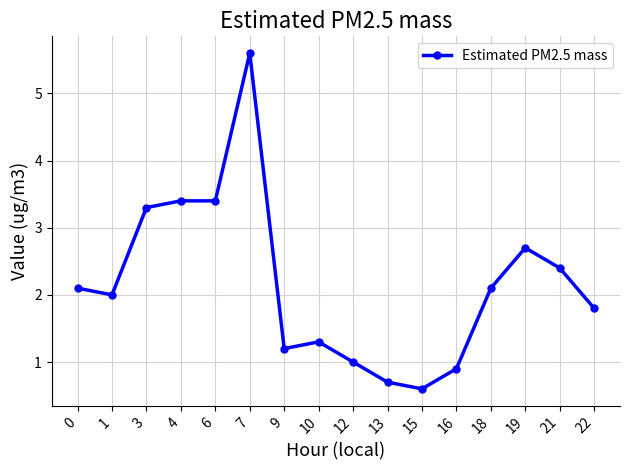

Reading left to right, transcribe all the data shown in this chart.

0=2.1	1=2.0	3=3.3	4=3.4	6=3.4	7=5.6	9=1.2	10=1.3	12=1.0	13=0.7	15=0.6	16=0.9	18=2.1	19=2.7	21=2.4	22=1.8